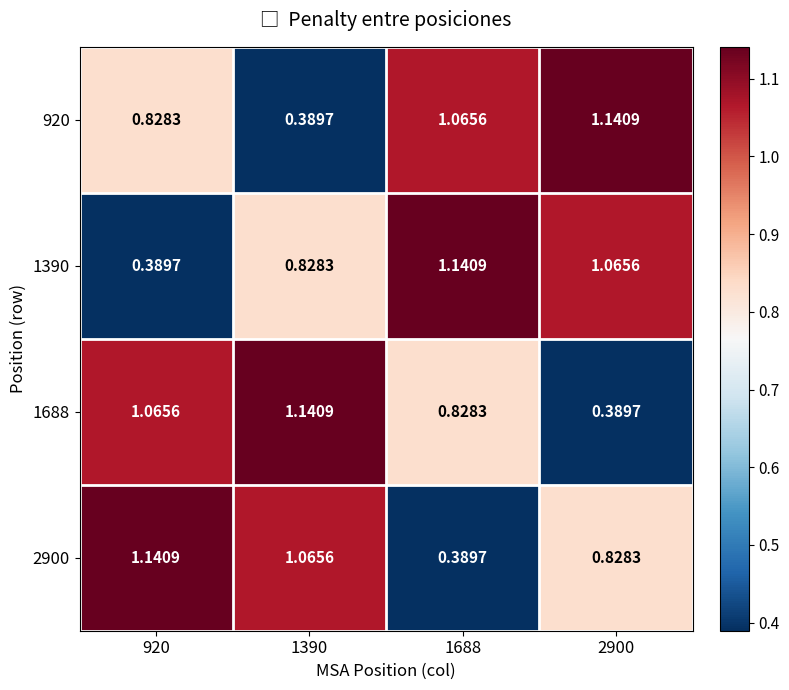

Is the value of 1390 at 1688 greater than the value of 2900 at 1390?

Yes